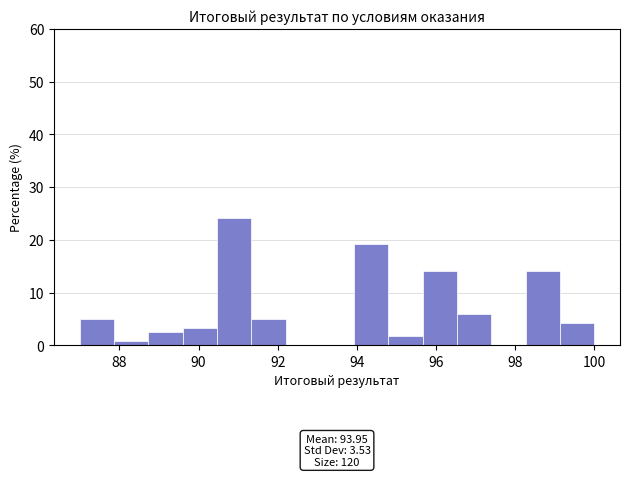

Which range on the x-axis has the tallest bar?

90.4 to 91.4